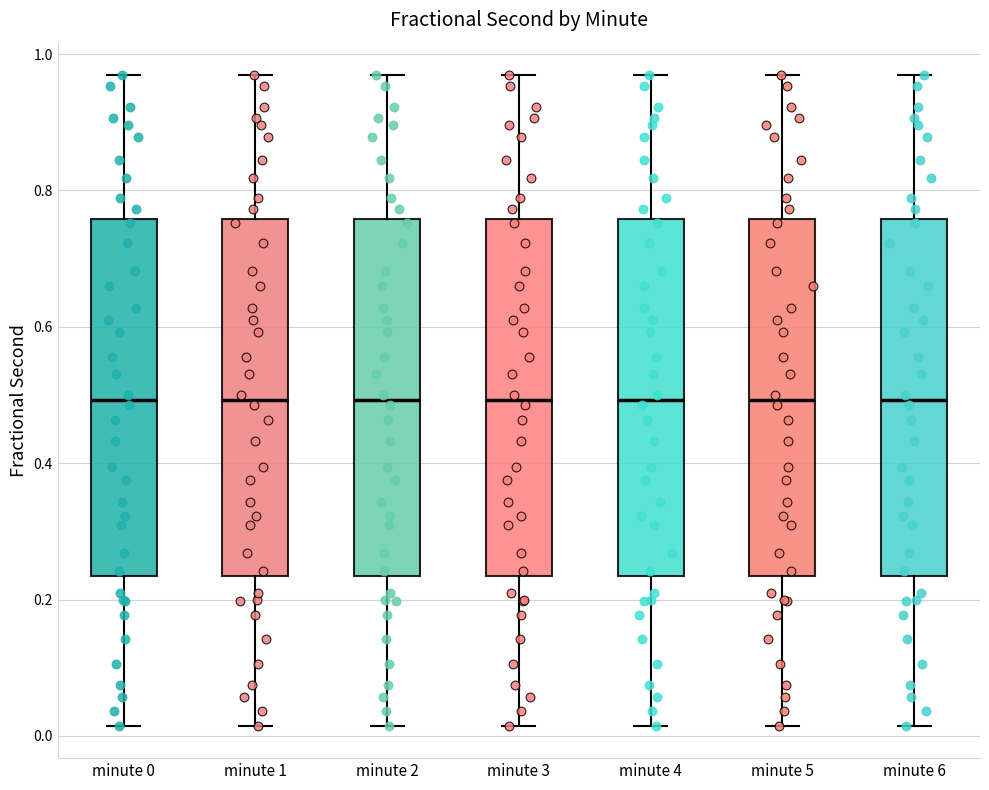

Where is the lower edge of the box for minute 5 on the y-axis? The values are not printed on the chart, so give them approximately, as read against the axis.

0.24